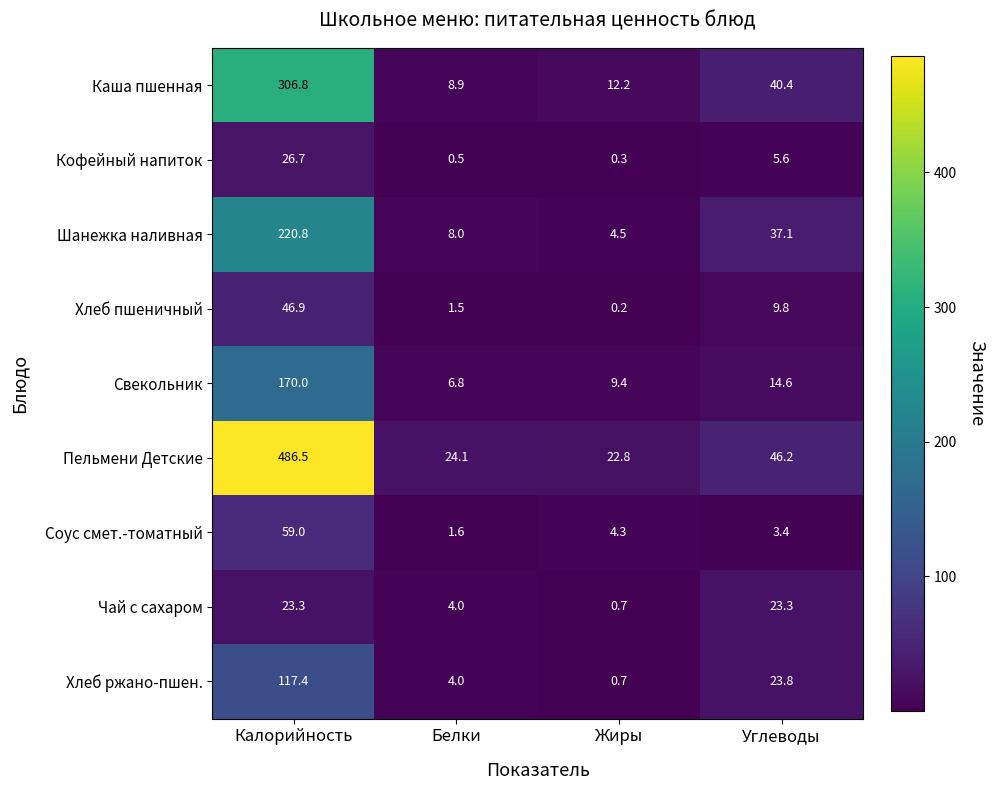

True or false: Хлеб пшеничный has a value of 46.9 at Калорийность.

True